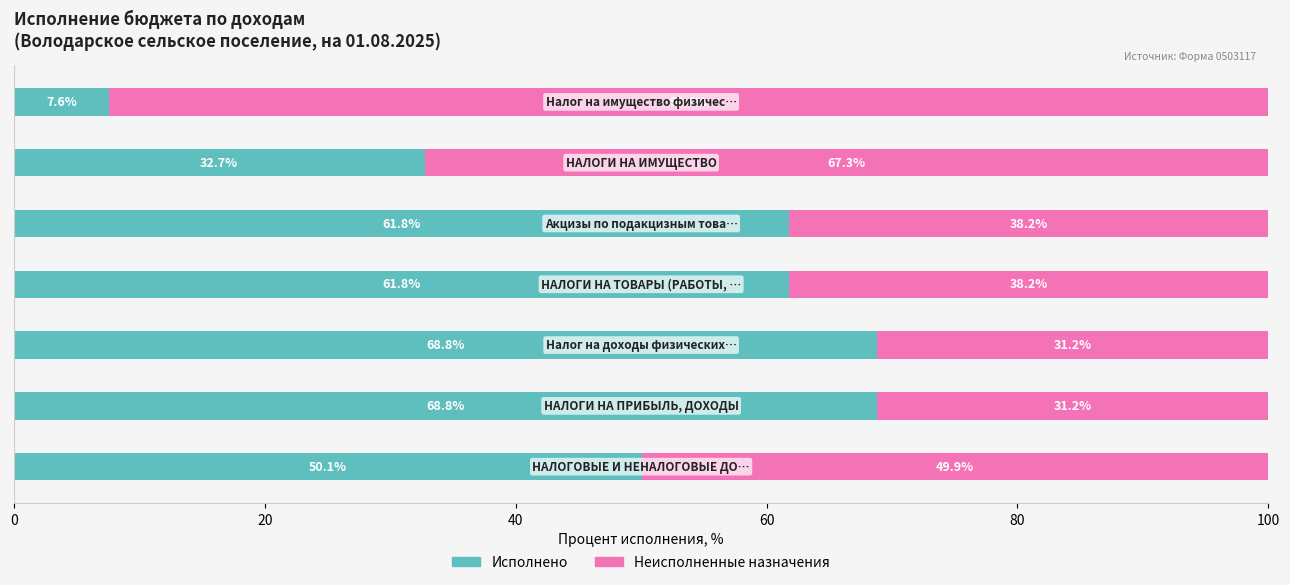

What is the average value of the Исполнено series?

50.2